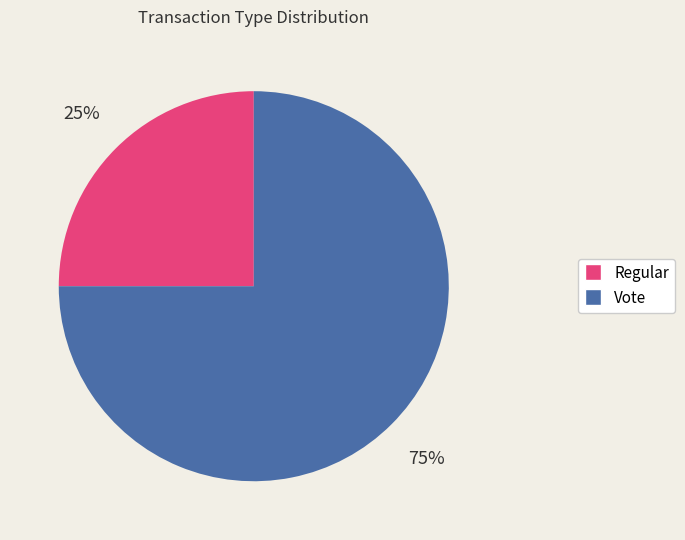

To the nearest percent, what percentage of the pie is Vote?

75%